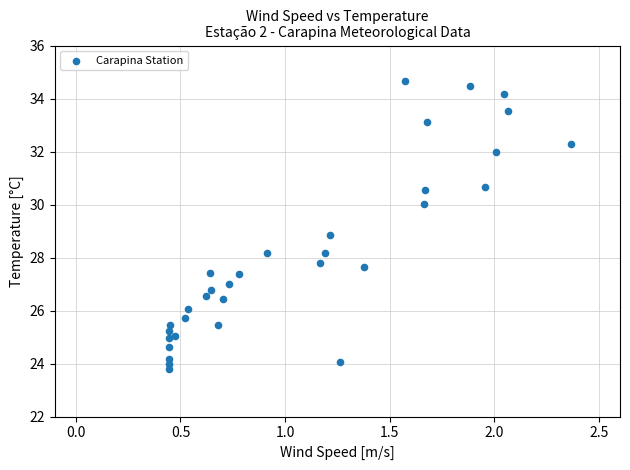

What Y value in the scatter plot is closest to 29?

28.8